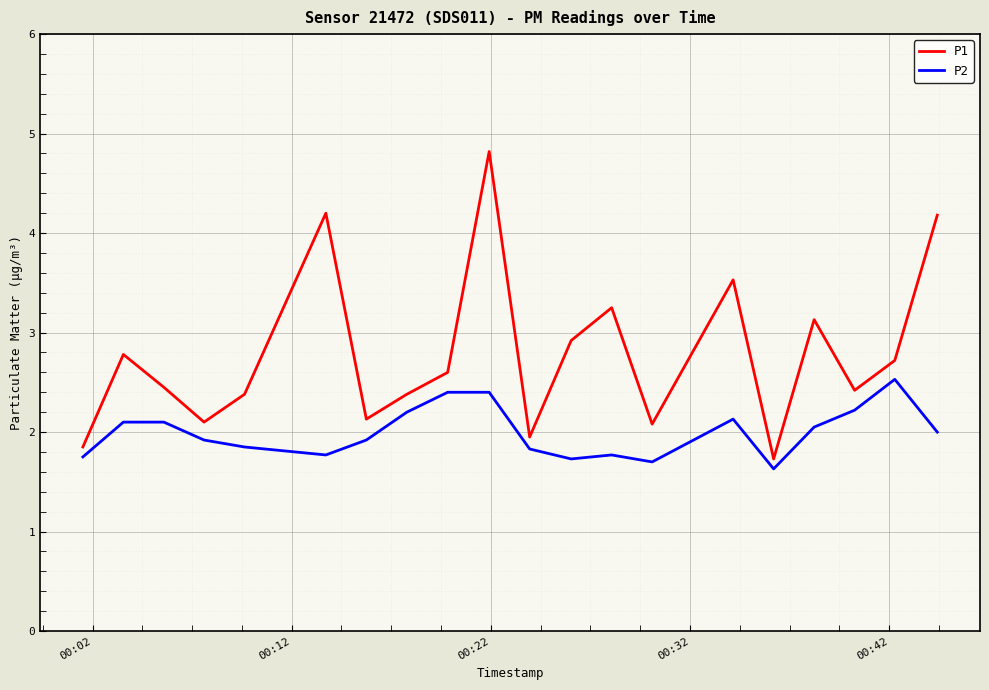

Rank the series by their maximum value, from lowest to highest.

P2, P1